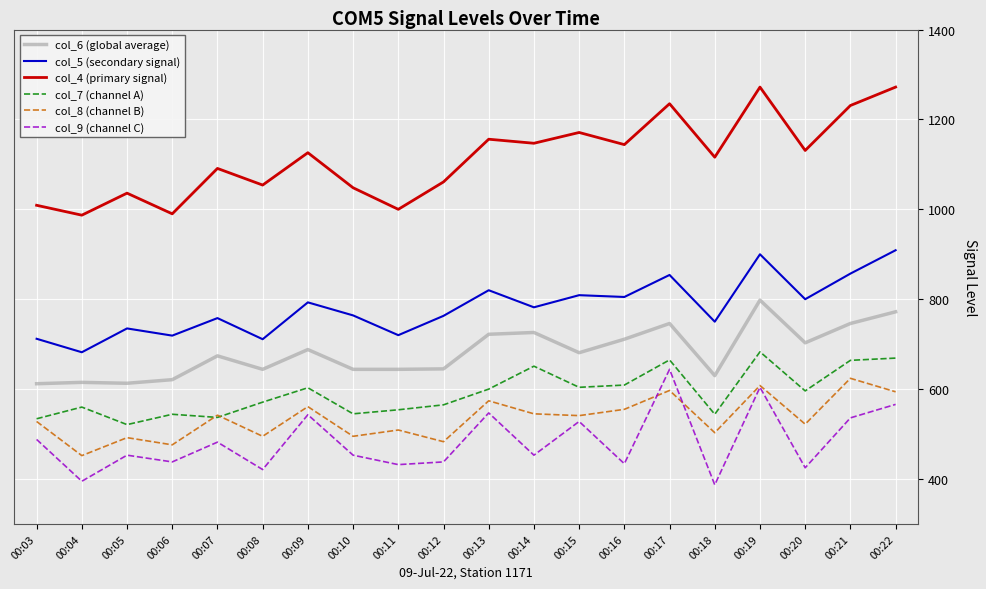

What is the highest value of the col_6 (global average) series?

798